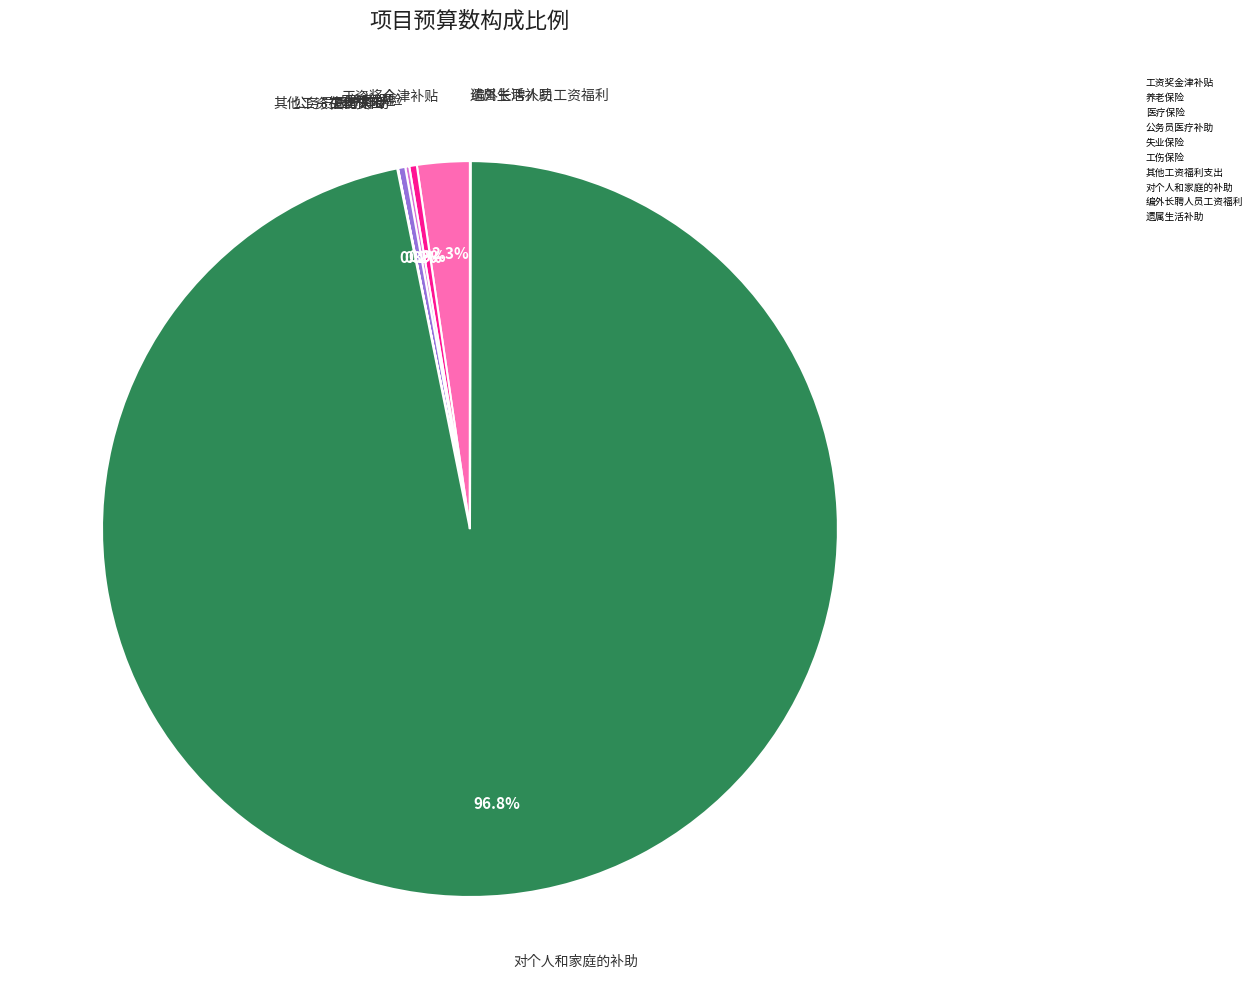

Which category accounts for the majority?

对个人和家庭的补助